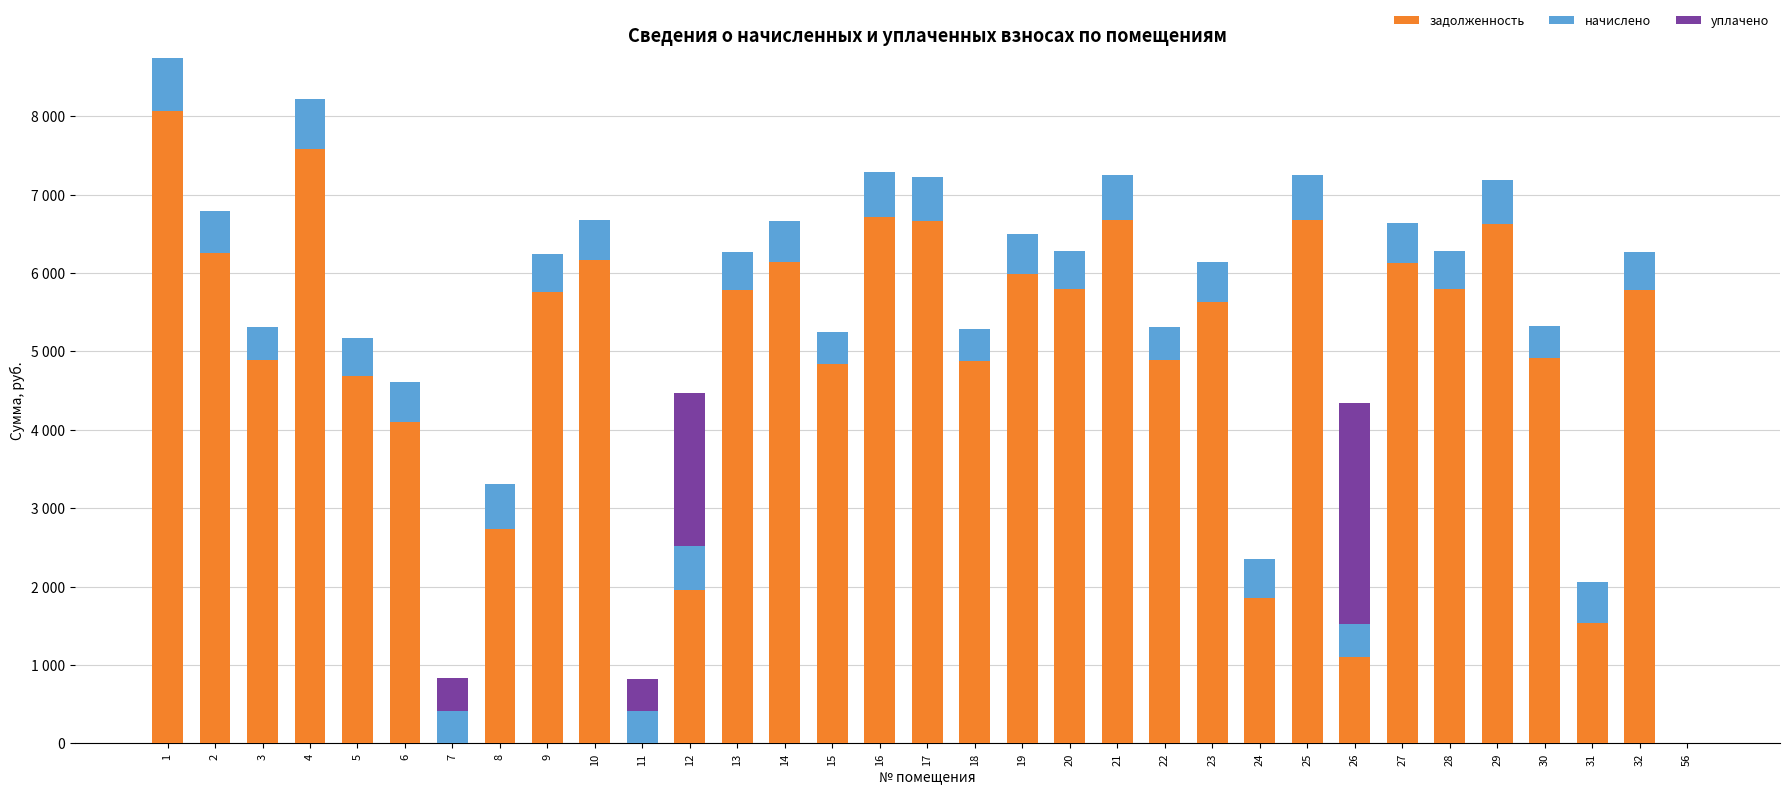

Are the bars grouped side by side (vs. stacked)?

No